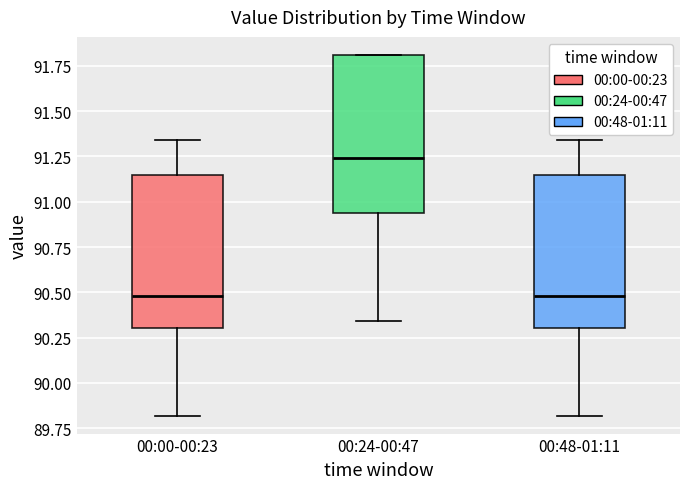

Which box has the highest median line?

00:24-00:47